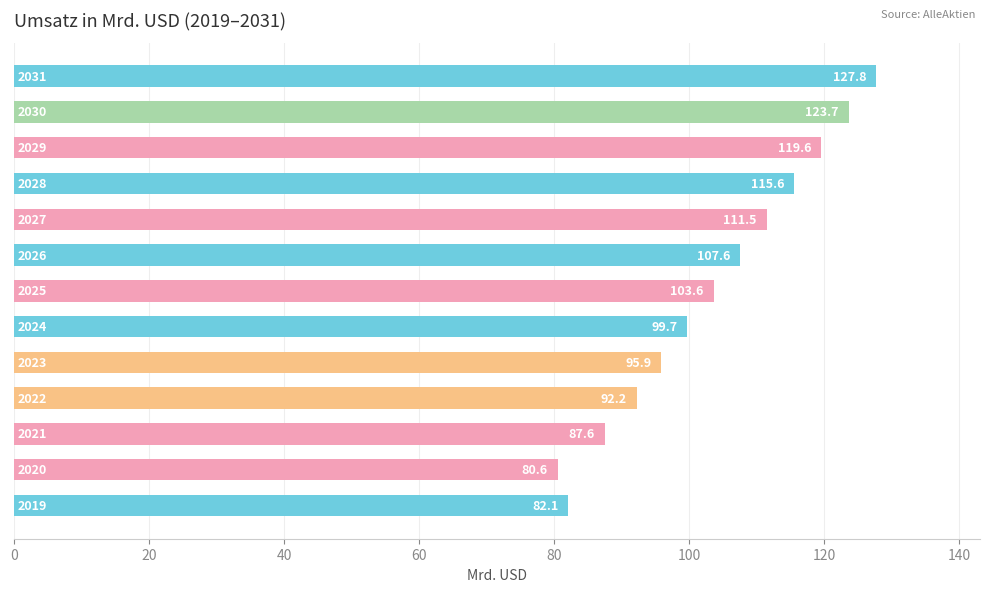

What is the minimum value shown in the chart?

80.6